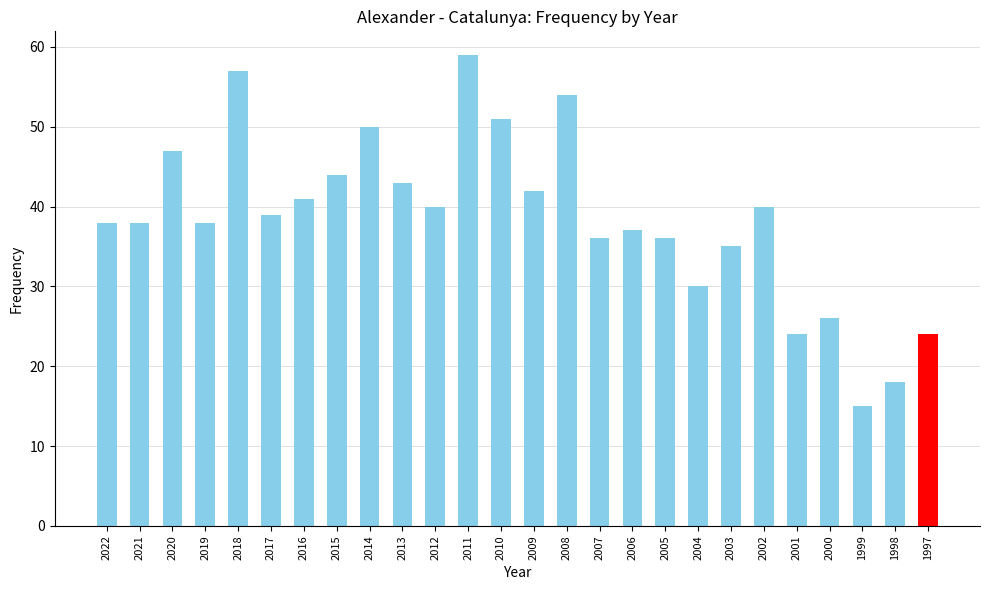

How many bars are there in total?

26